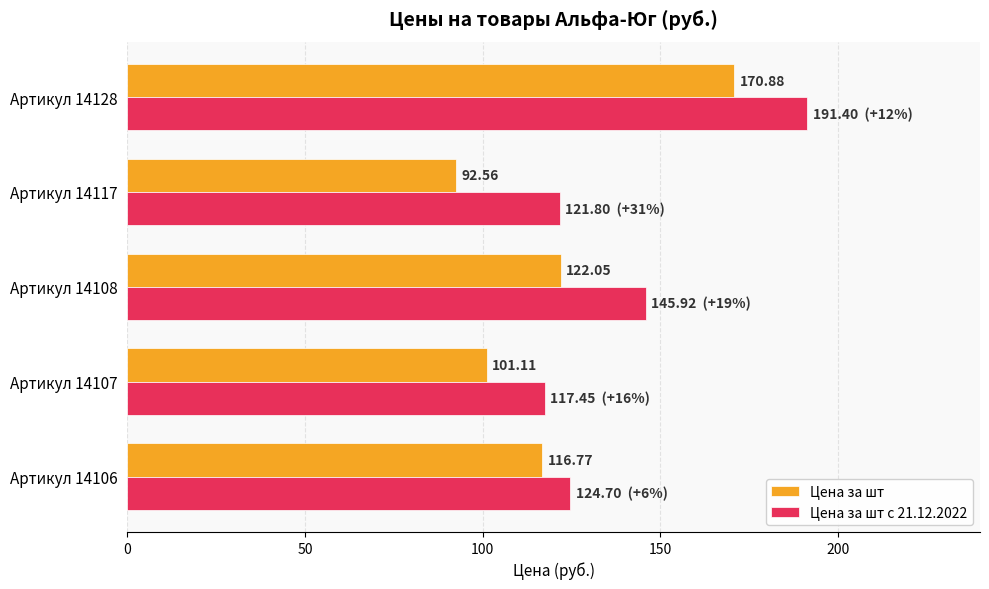

What is the average value of the Цена за шт series?

120.7